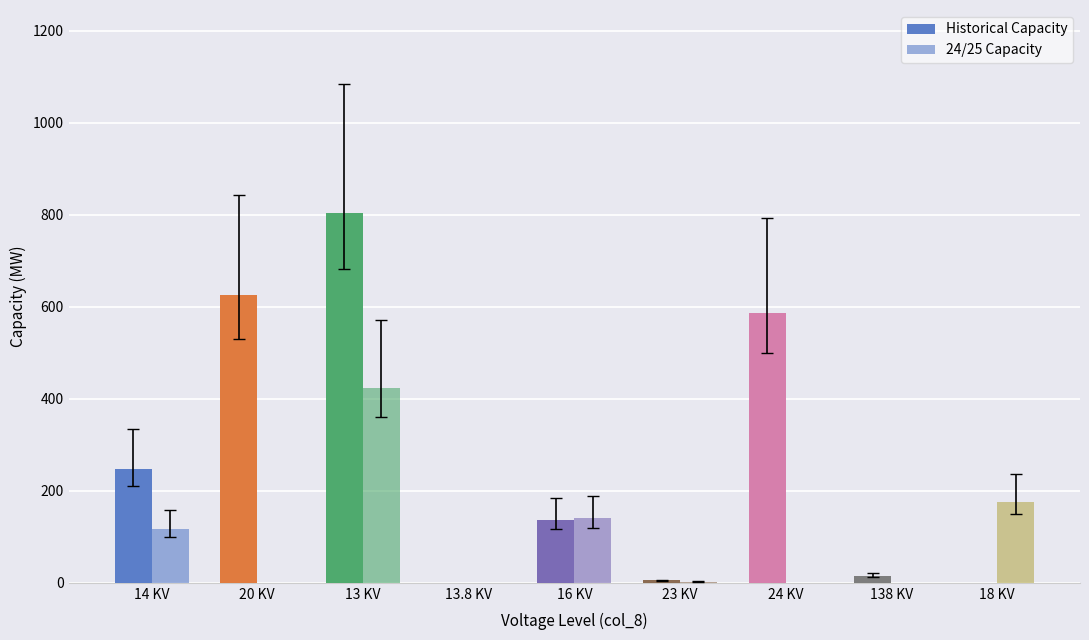

What is the label of the 3rd bar from the right?

24 KV